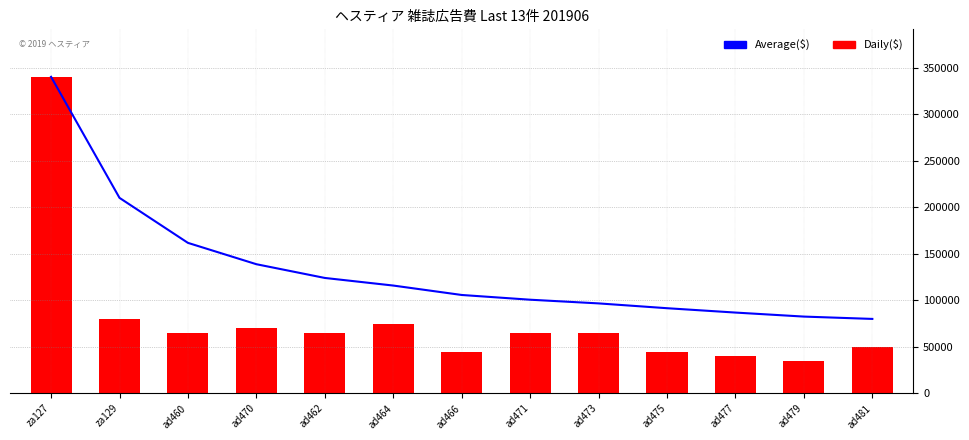

How many values in the Average($) series exceed 105714?

7